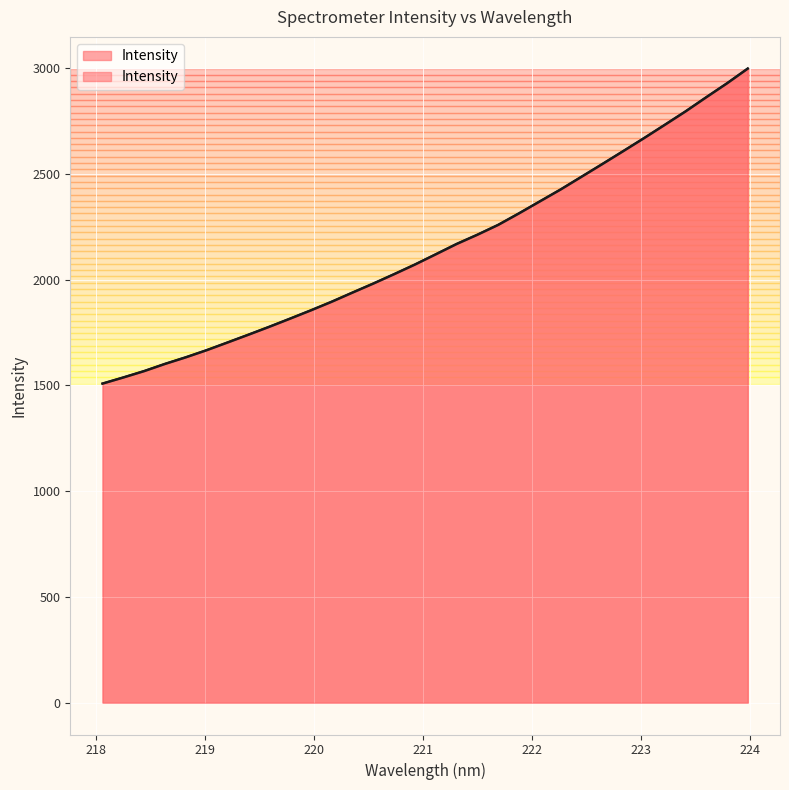

Where is the data nearest to the value 2253?

221.6902